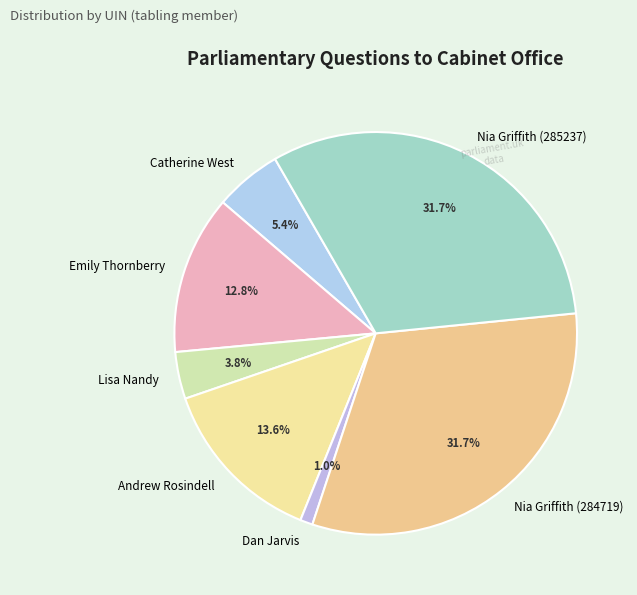

Count the number of slices in the pie.

7